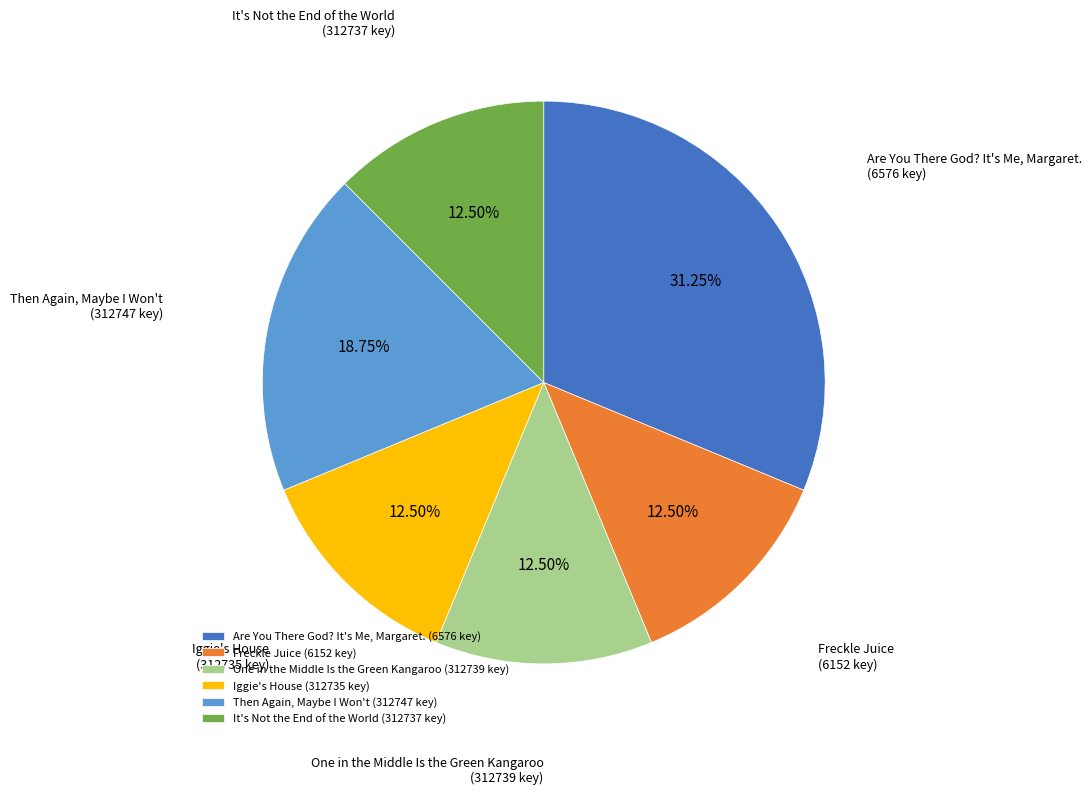

What is the ratio of the value at Are You There God? It's Me, Margaret. (6576 key) to the value at Iggie's House (312735 key)?

2.5